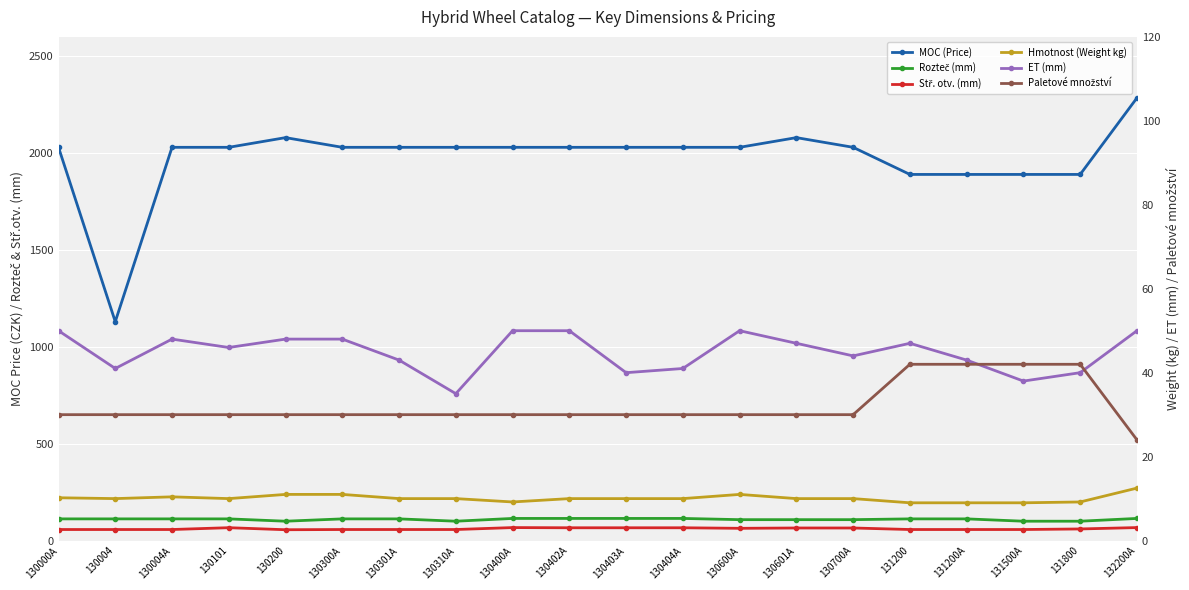

At which label does Hmotnost (Weight kg) reach its minimum?

131200